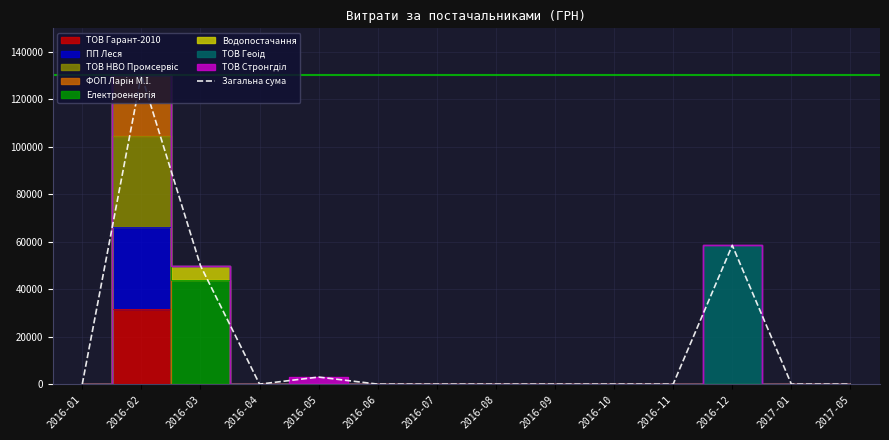

At which category does the data reach its first local peak?

2016-02